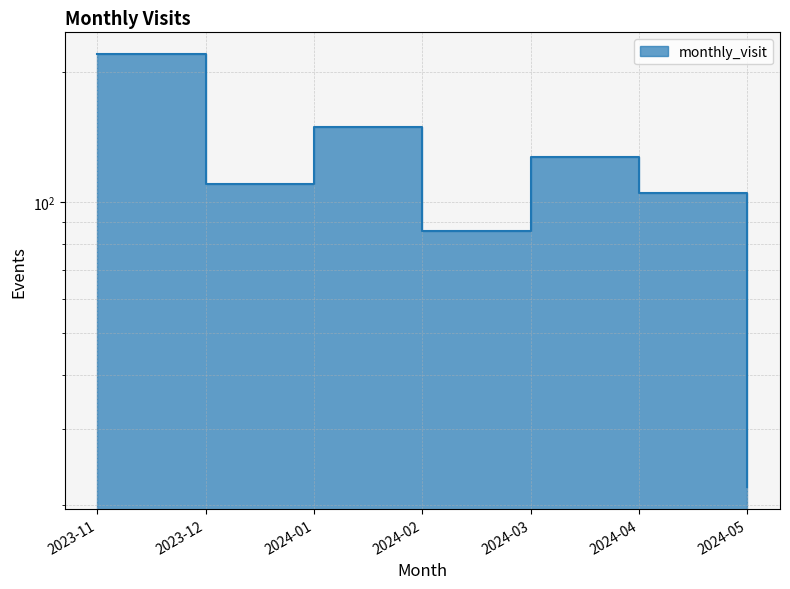

What is the difference between the maximum and minimum values?

198